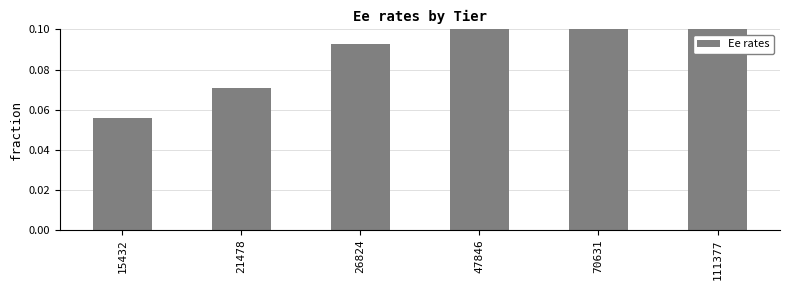

True or false: the data shows 0.1 at 21478.

False